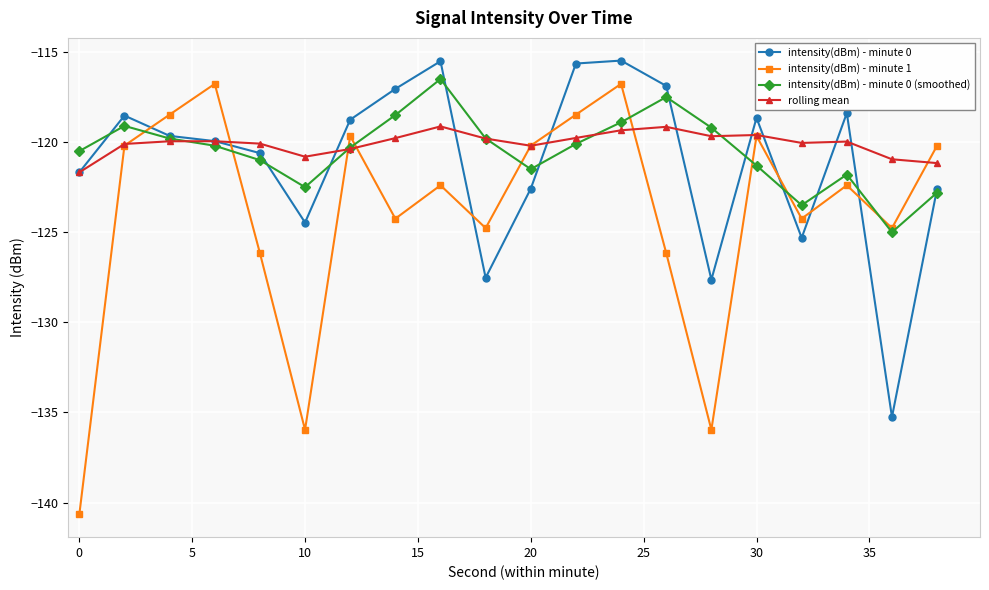

Which series has the largest range (max minus min)?

intensity(dBm) - minute 1